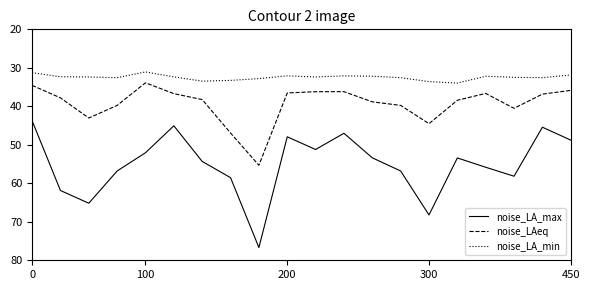

What are all the series names shown in the legend?

noise_LA_max, noise_LAeq, noise_LA_min